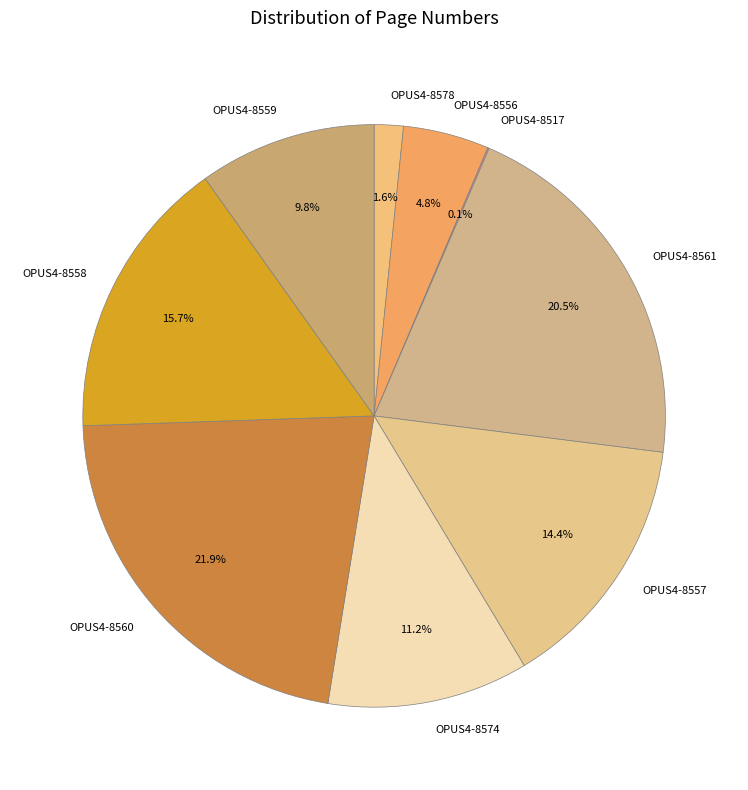

Is there a majority slice in this chart?

No